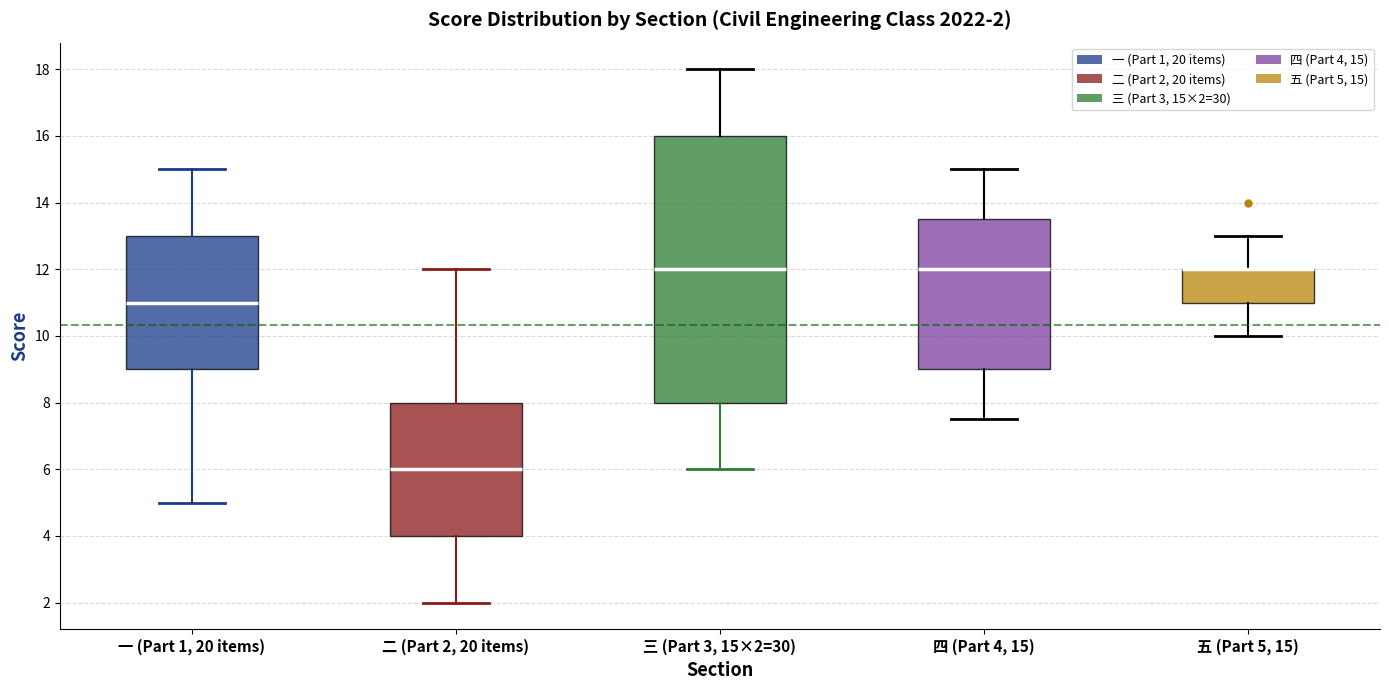

Comparing the boxes themselves (not the whiskers), which one is the tallest?

三 (Part 3, 15×2=30)